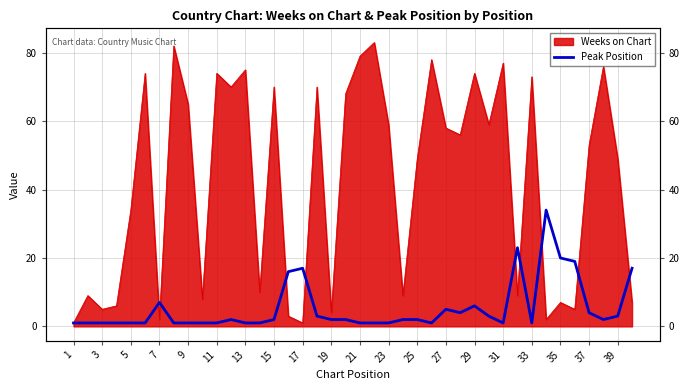

How many lines are shown in the chart?

1